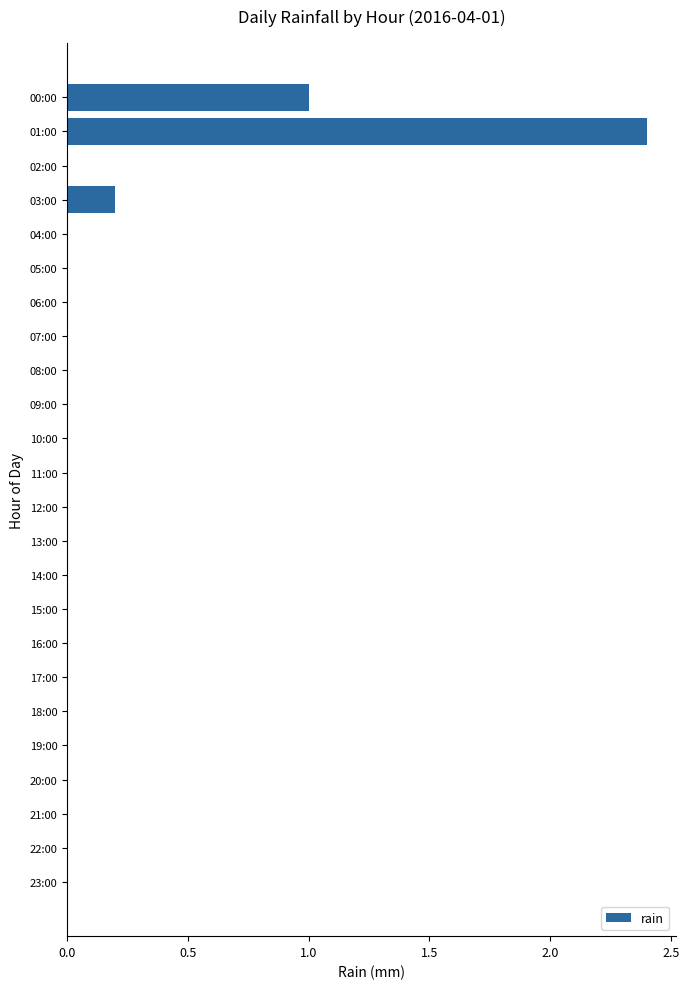

What is the sum of all values?

3.6